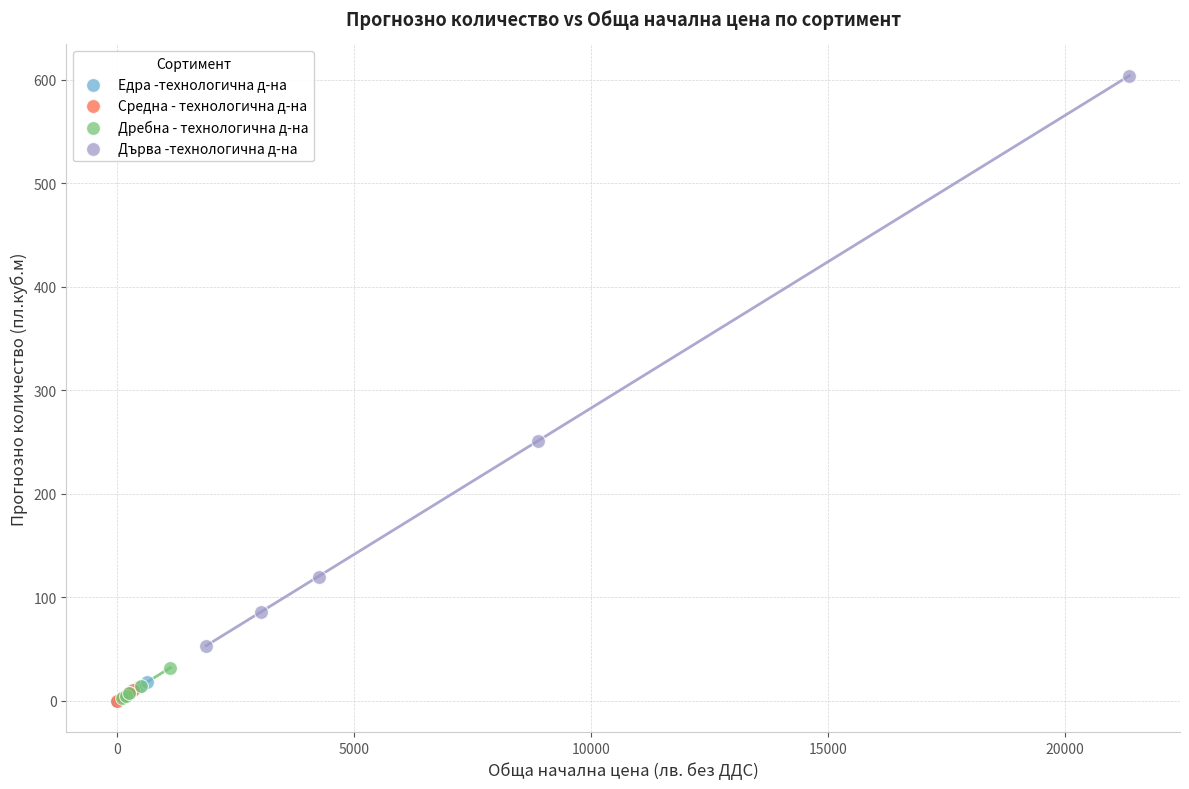

Which series has the largest Y range (max minus min)?

Дърва -технологична д-на